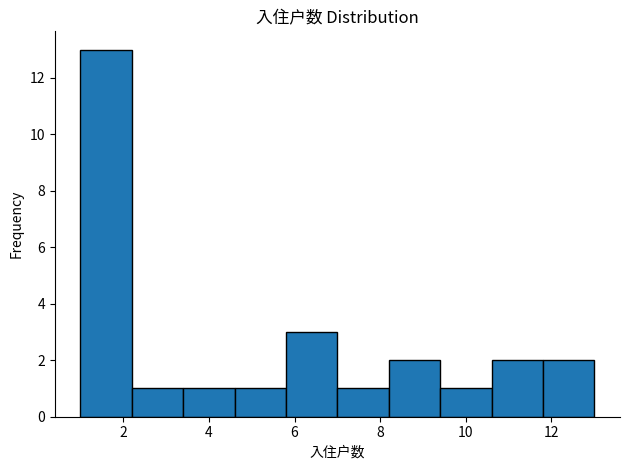

How tall is the bar that spans 9.4 to 10.6 on the x-axis? The values are not printed on the chart, so give them approximately, as read against the axis.

1